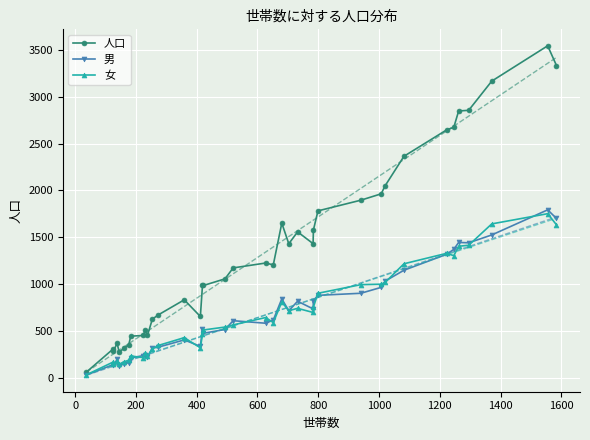

Is the value of 人口 at 21 greater than the value of 女 at 11?

Yes